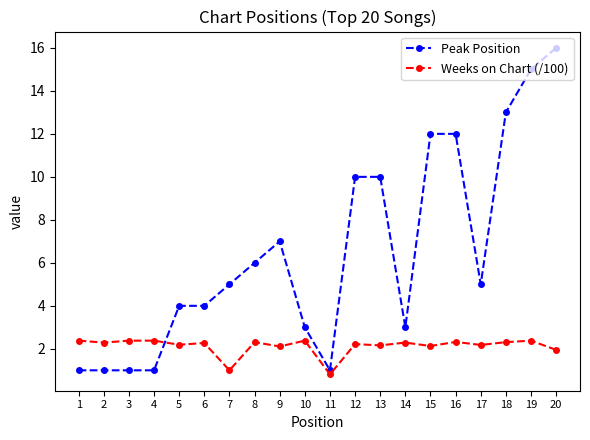

At which label is Peak Position closest to 8?

9